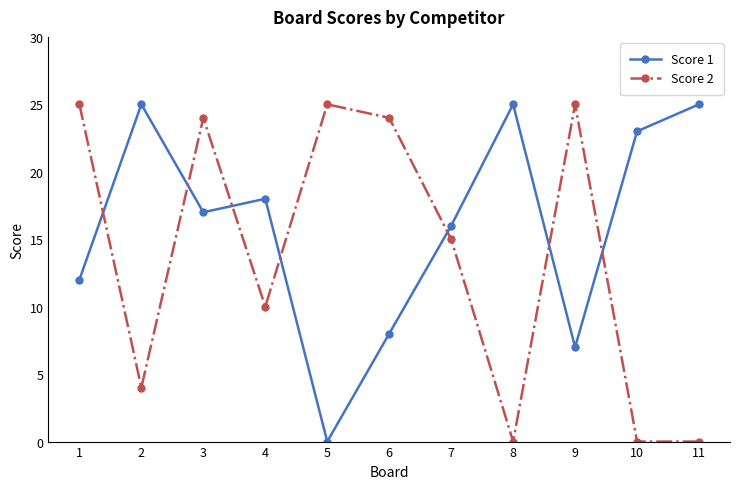

What is the value of the Score 2 point at the 4th from the left?

10